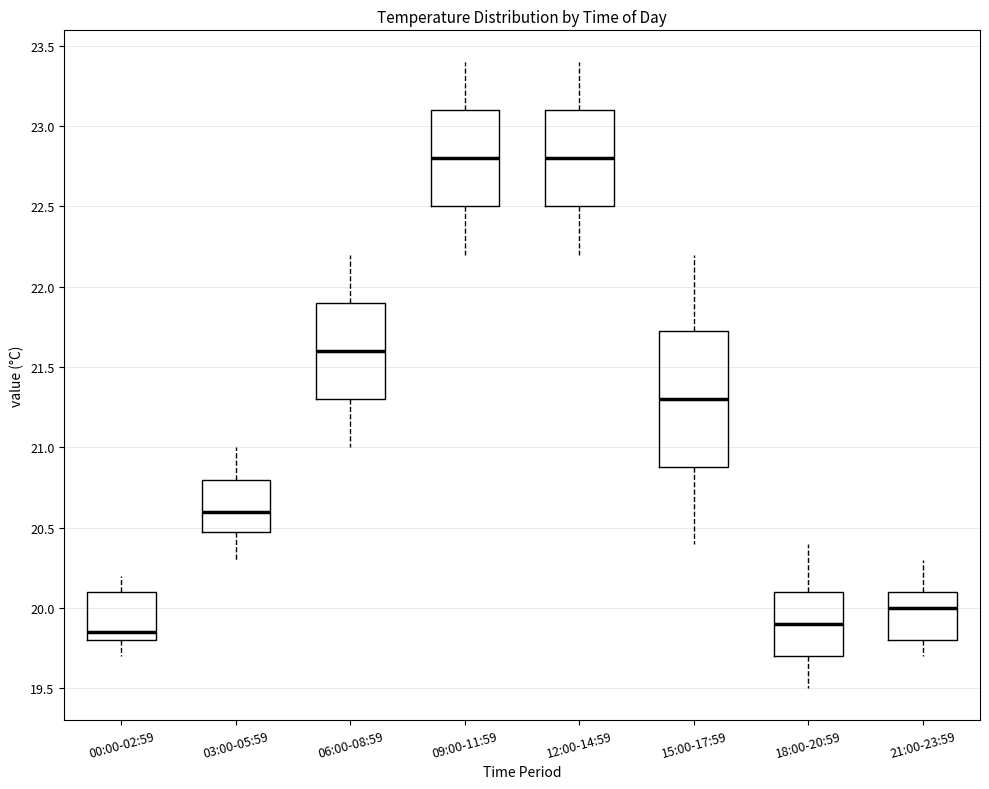

Reading left to right, read every box against the y-axis: the position of its median line, the range the box covers, and the ends of its whiskers. The values are not printed on the chart, so give them approximately, as read against the axis.

00:00-02:59: median 19.85, box 19.80 to 20.10, whiskers 19.70 to 20.20
03:00-05:59: median 20.60, box 20.50 to 20.80, whiskers 20.30 to 21.00
06:00-08:59: median 21.60, box 21.30 to 21.90, whiskers 21.00 to 22.20
09:00-11:59: median 22.80, box 22.50 to 23.10, whiskers 22.20 to 23.40
12:00-14:59: median 22.80, box 22.50 to 23.10, whiskers 22.20 to 23.40
15:00-17:59: median 21.30, box 20.90 to 21.75, whiskers 20.40 to 22.20
18:00-20:59: median 19.90, box 19.70 to 20.10, whiskers 19.50 to 20.40
21:00-23:59: median 20.00, box 19.80 to 20.10, whiskers 19.70 to 20.30